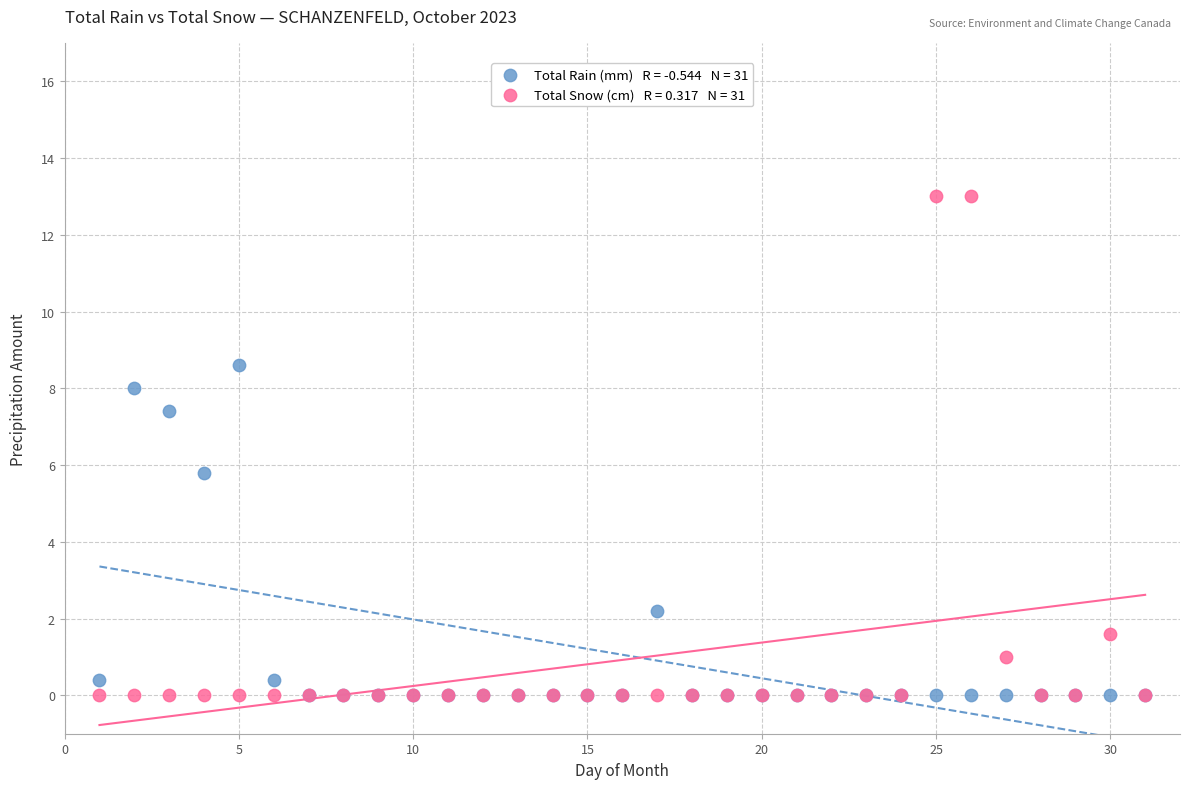

Across all series, what Y value is closest to 6?

5.8